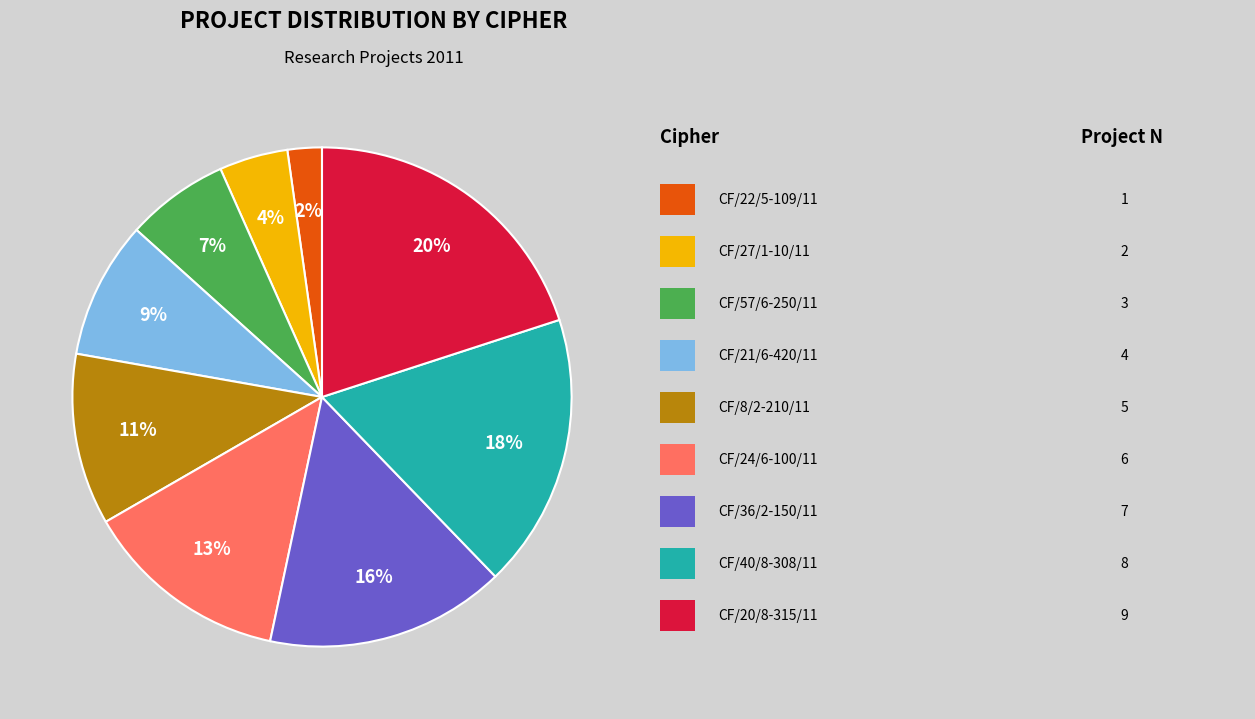

To the nearest percent, what is the average slice percentage?

11%